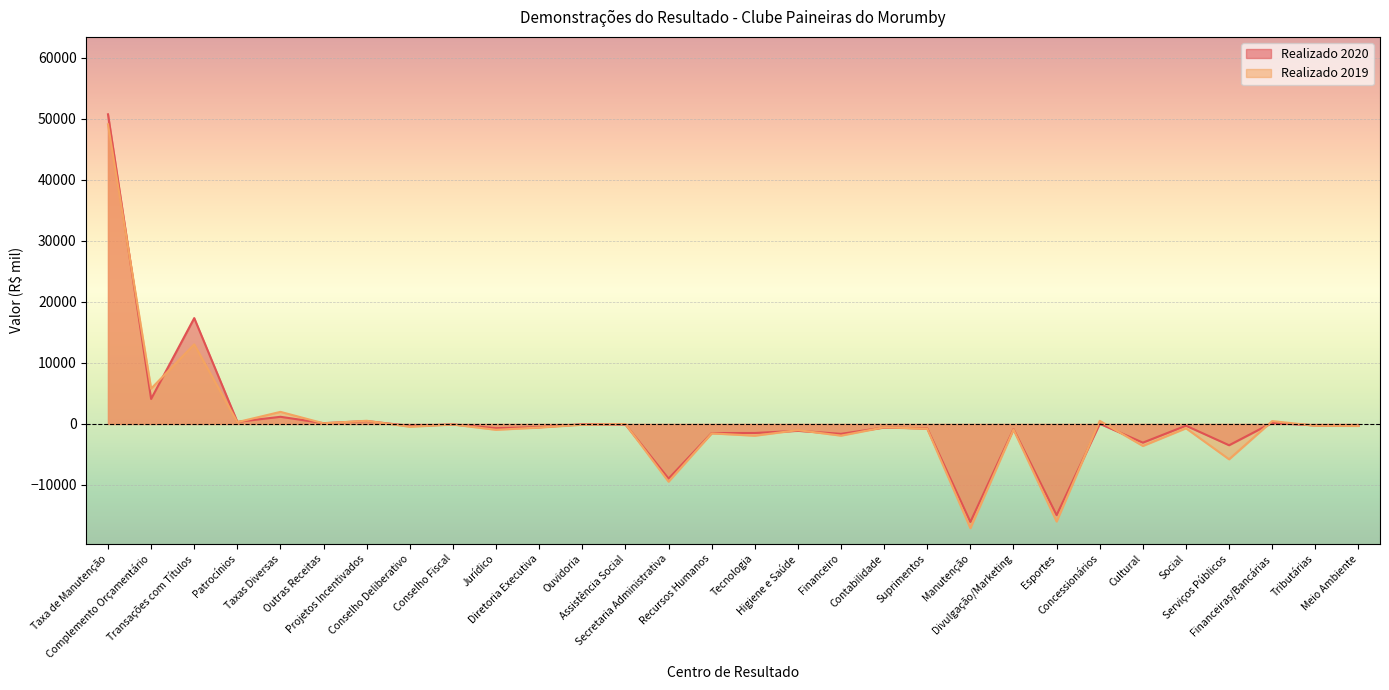

What position from the right is Tributárias?

2